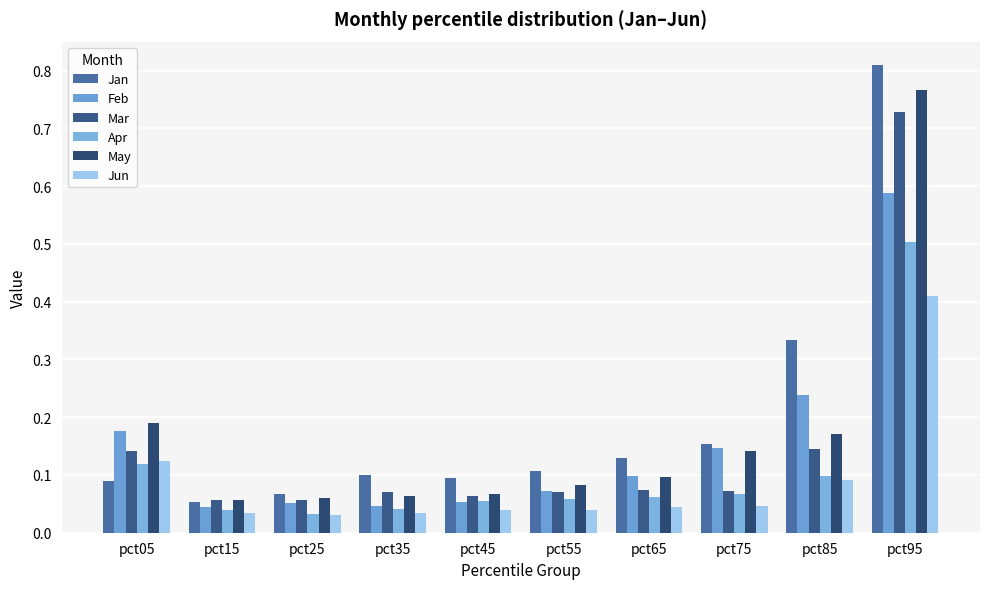

Reading right to left, what are all the values shown in this chart?

Jan: 0.8	0.3	0.2	0.1	0.1	0.1	0.1	0.1	0.1	0.1
Feb: 0.6	0.2	0.1	0.1	0.1	0.1	0.0	0.1	0.0	0.2
Mar: 0.7	0.1	0.1	0.1	0.1	0.1	0.1	0.1	0.1	0.1
Apr: 0.5	0.1	0.1	0.1	0.1	0.1	0.0	0.0	0.0	0.1
May: 0.8	0.2	0.1	0.1	0.1	0.1	0.1	0.1	0.1	0.2
Jun: 0.4	0.1	0.0	0.0	0.0	0.0	0.0	0.0	0.0	0.1